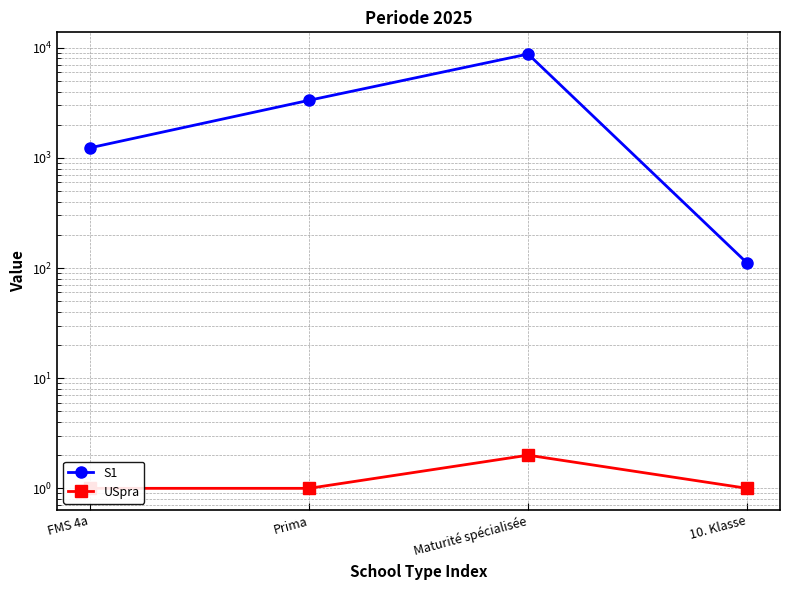

What is the difference between the second highest and second lowest values in the S1 series?

2099